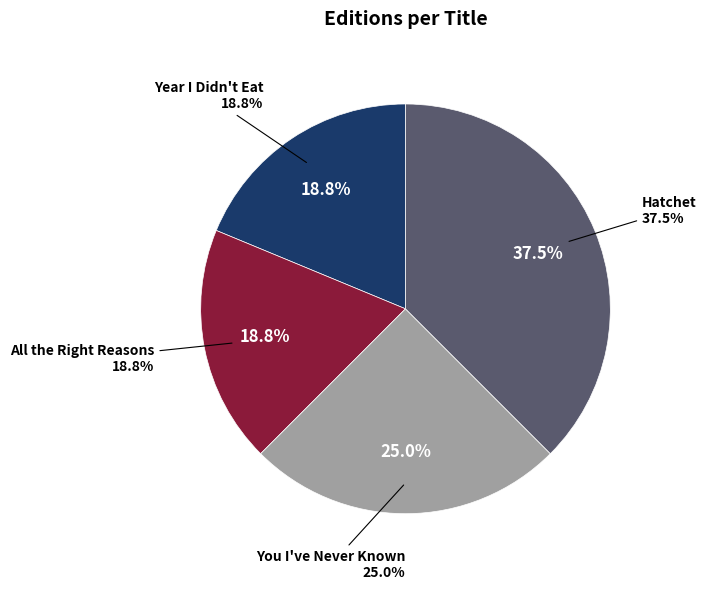

Rank the categories by value from lowest to highest.

Year I Didn't Eat, All the Right Reasons, You I've Never Known, Hatchet